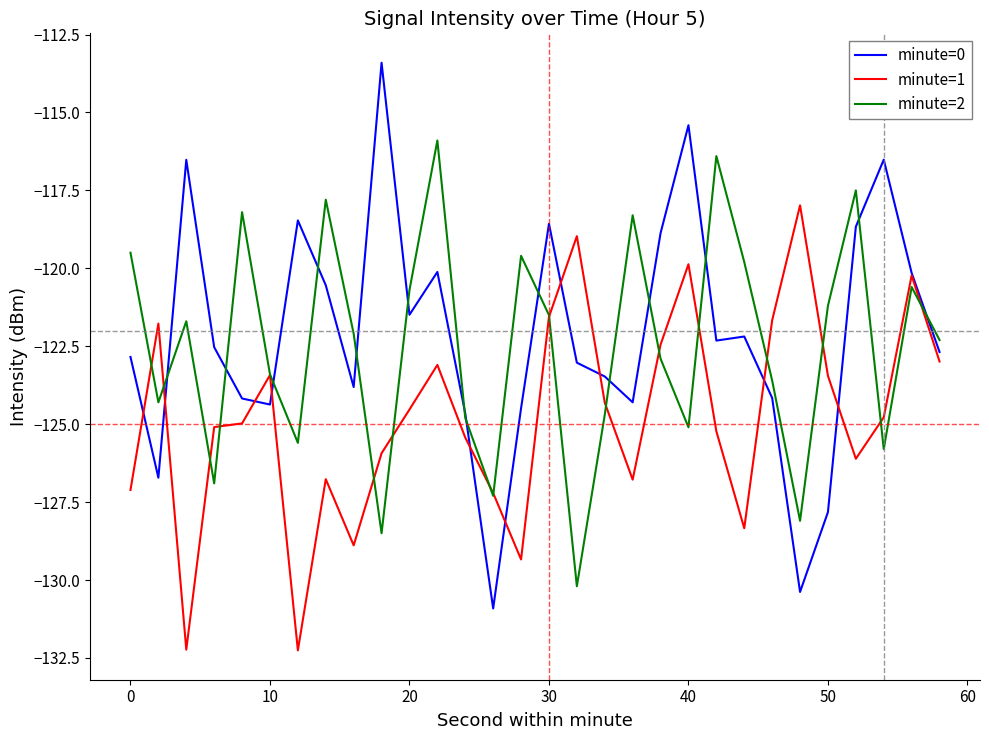

What is the maximum value for minute=1?

-118.0